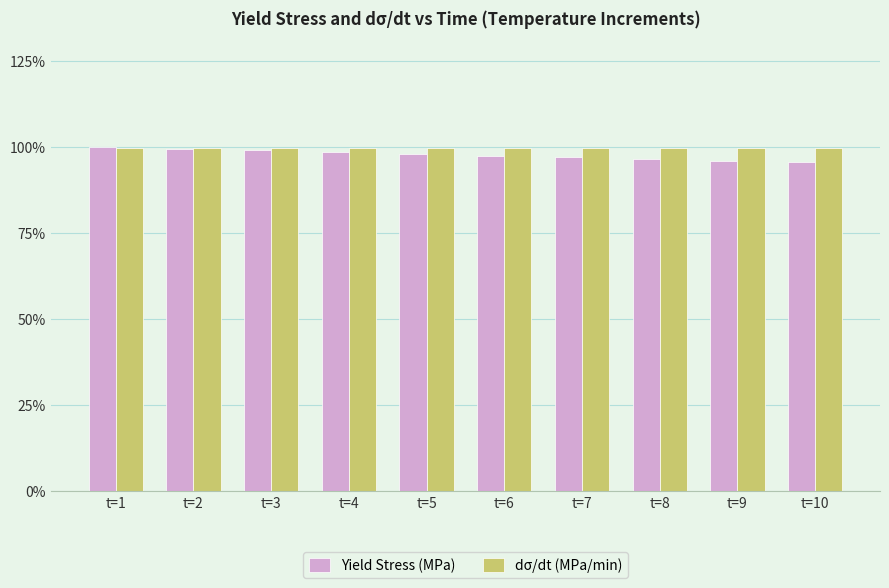

What is the maximum value shown in the chart?

100.0